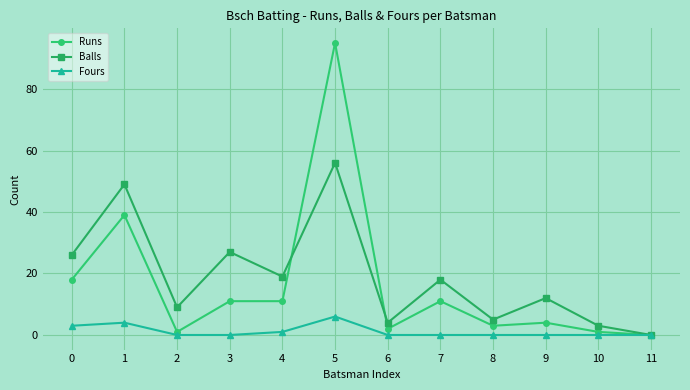

Which series has the largest range (max minus min)?

Runs